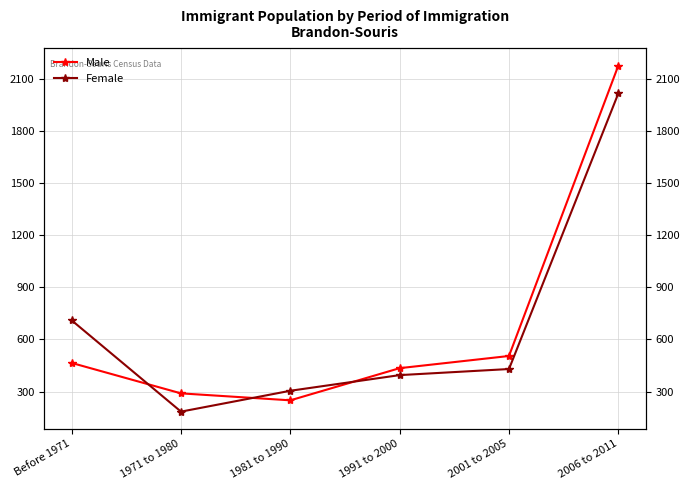

What is the minimum value shown in the chart?

185